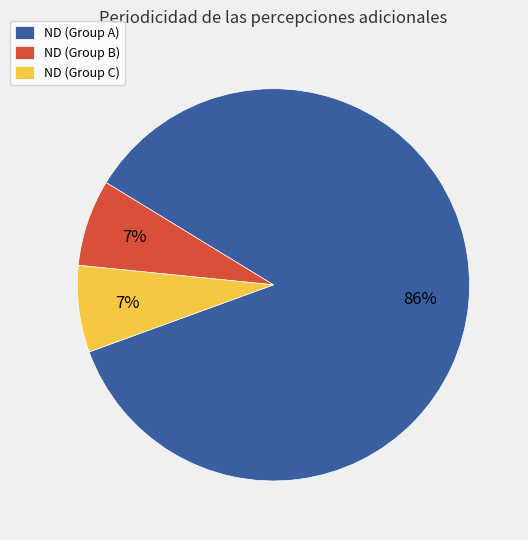

Which slice is the largest?

ND (Group A)